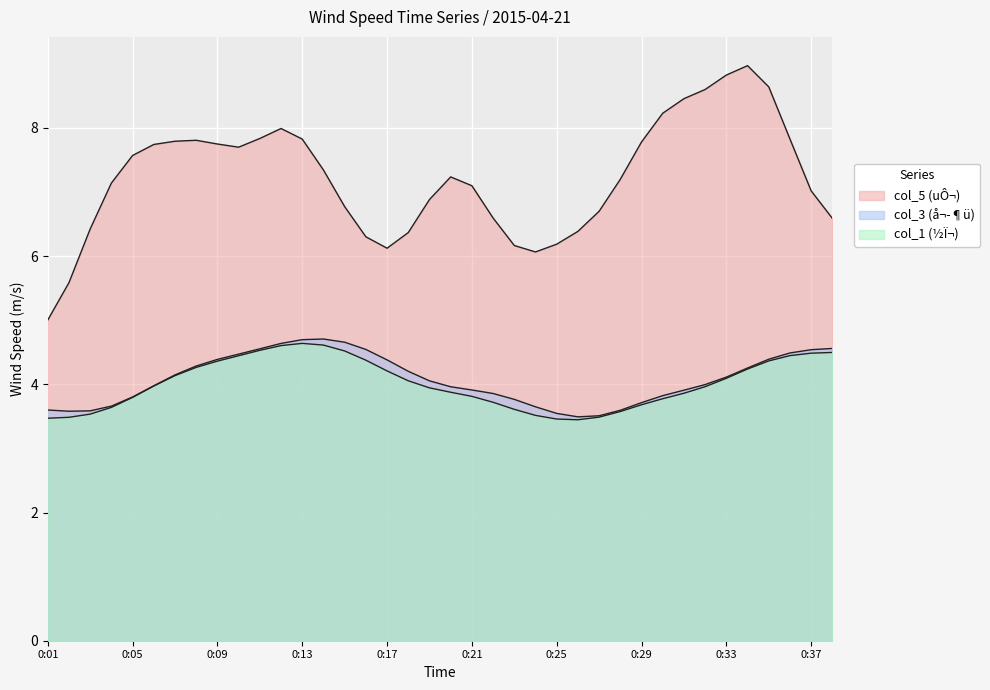

What is the sum of the col_3 values at 0:12 and 0:25?

8.2